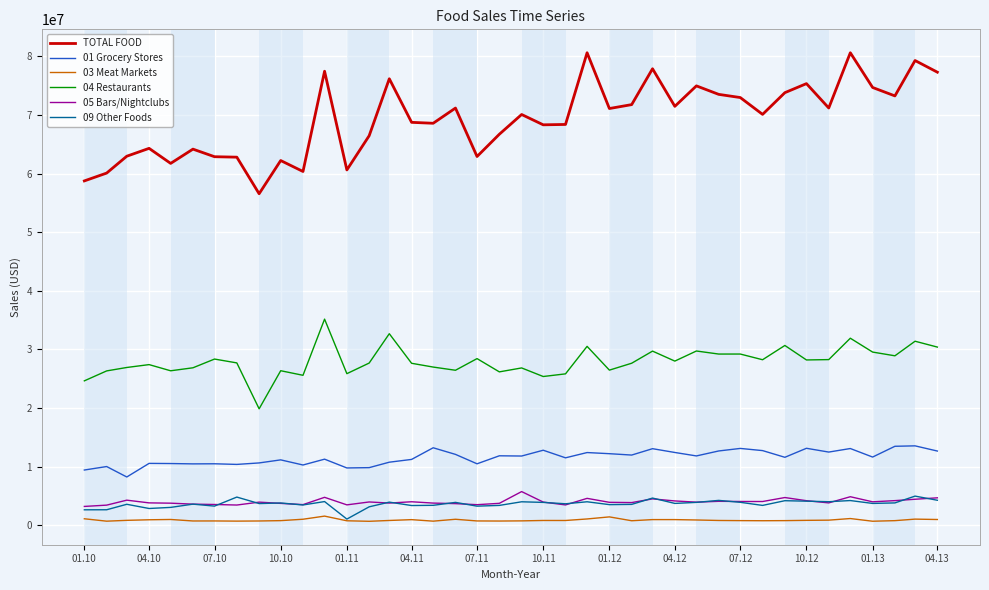

Which series has the largest total across all categories?

TOTAL FOOD